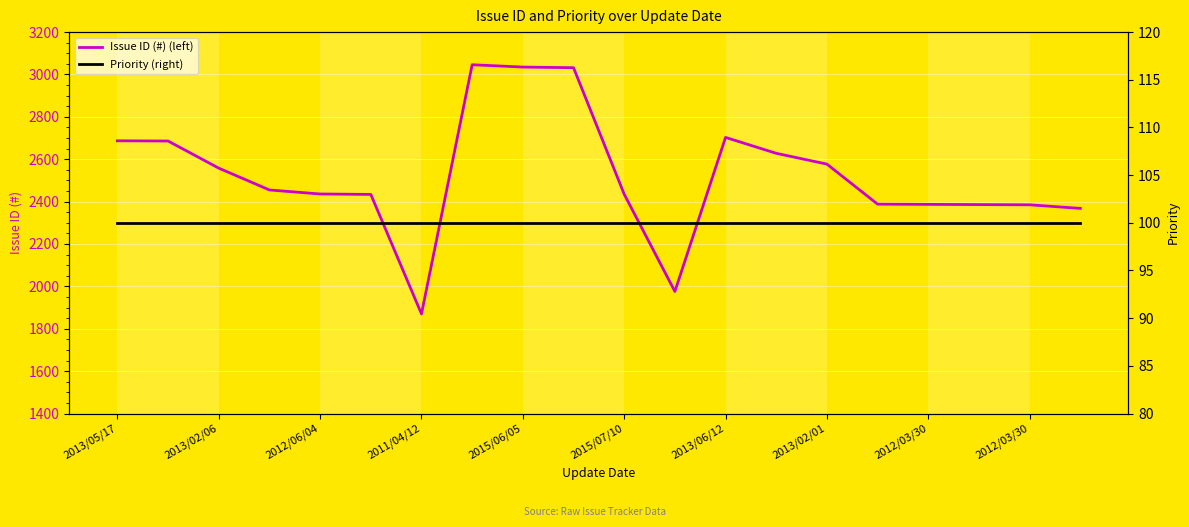

True or false: Priority (right) and Issue ID (#) (left) cross at least once.

False